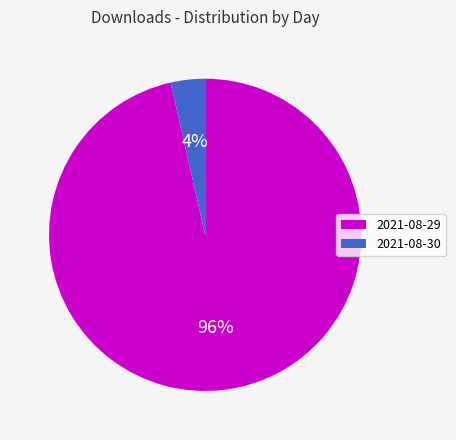

Is there any slice that represents more than half of the pie?

Yes